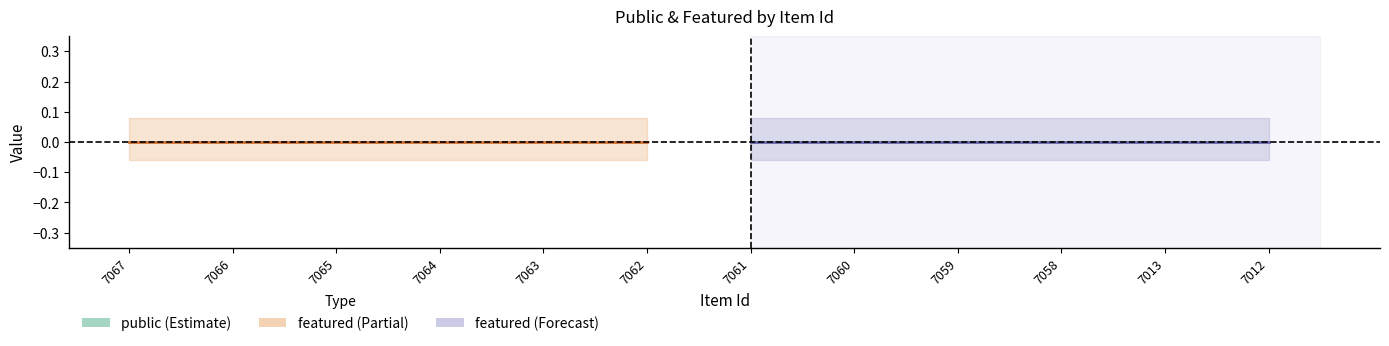

At which category is the sum across all series the highest?

7067